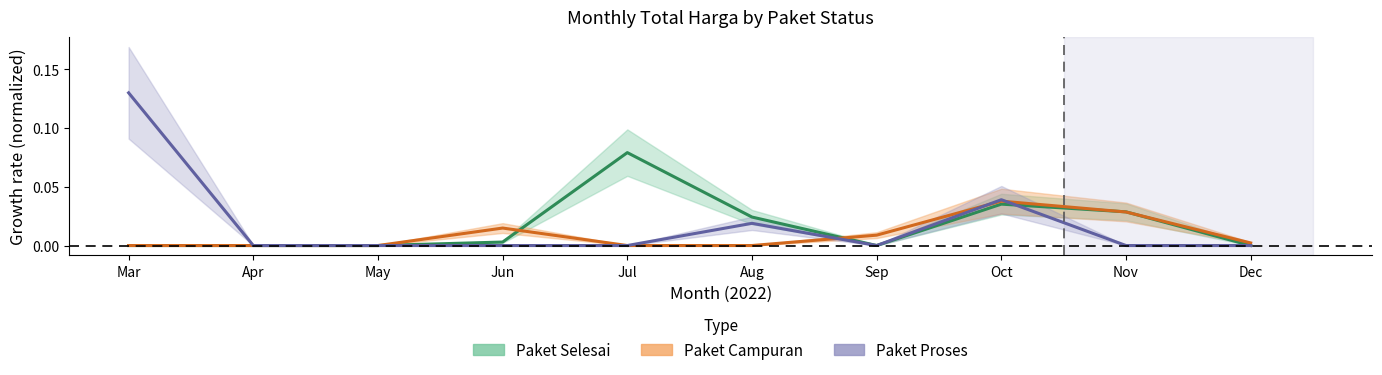

Reading left to right, what are all the values shown in this chart?

Paket Selesai: 0.0	0.0	0.0	0.0	0.1	0.0	0.0	0.0	0.0	0.0
Paket Campuran: 0.0	0.0	0.0	0.0	0.0	0.0	0.0	0.0	0.0	0.0
Paket Proses: 0.1	0.0	0.0	0.0	0.0	0.0	0.0	0.0	0.0	0.0